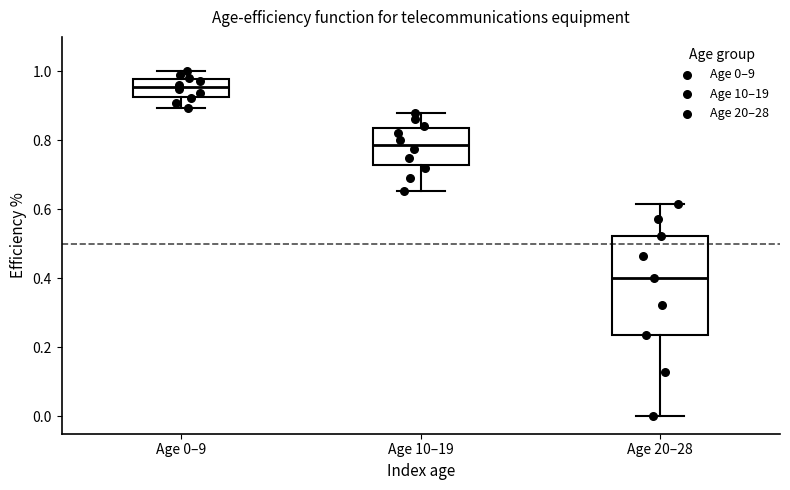

Which box is the tallest, from its lower edge to its upper edge?

Age 20–28